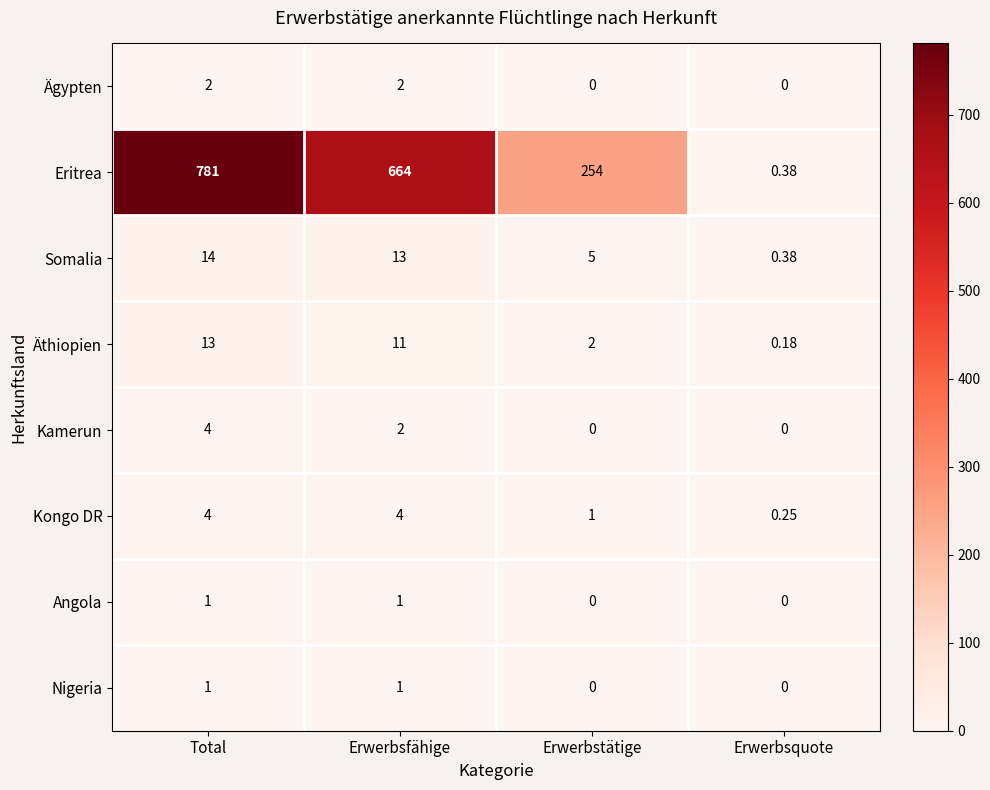

Which label corresponds to the largest value in the chart?

Total